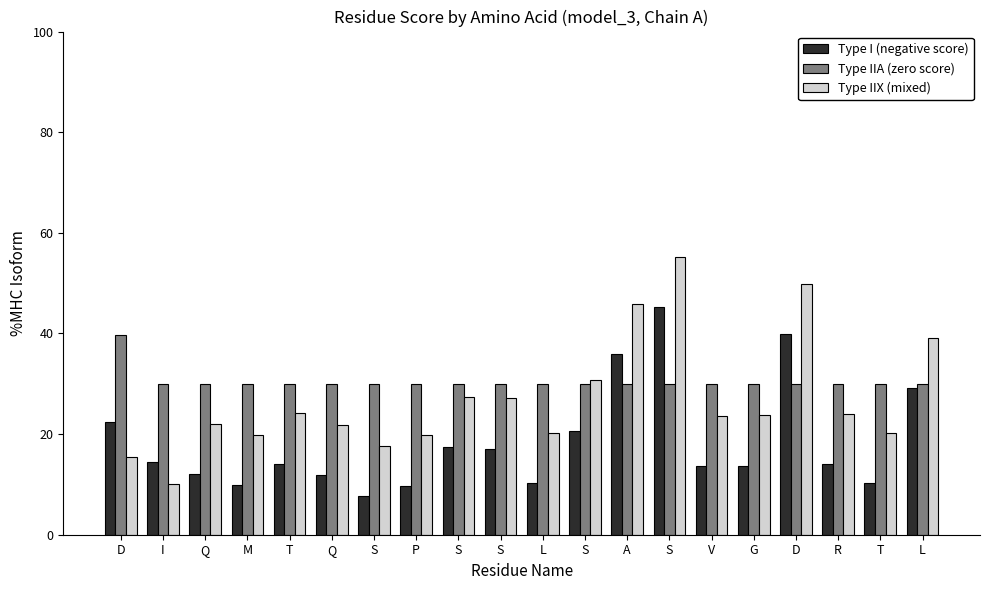

Reading right to left, list all the values displayed in this chart.

Type I (negative score): 29.2	10.2	14.0	39.9	13.7	13.7	45.2	35.9	20.7	10.3	17.1	17.4	9.7	7.6	11.8	14.1	9.8	12.0	14.6	22.5
Type IIA (zero score): 30.0	30.0	30.0	30.0	30.0	30.0	30.0	30.0	30.0	30.0	30.0	30.0	30.0	30.0	30.0	30.0	30.0	30.0	30.0	39.6
Type IIX (mixed): 39.2	20.2	24.0	49.9	23.7	23.7	55.2	45.9	30.7	20.3	27.1	27.4	19.7	17.6	21.8	24.1	19.8	22.0	10.0	15.4